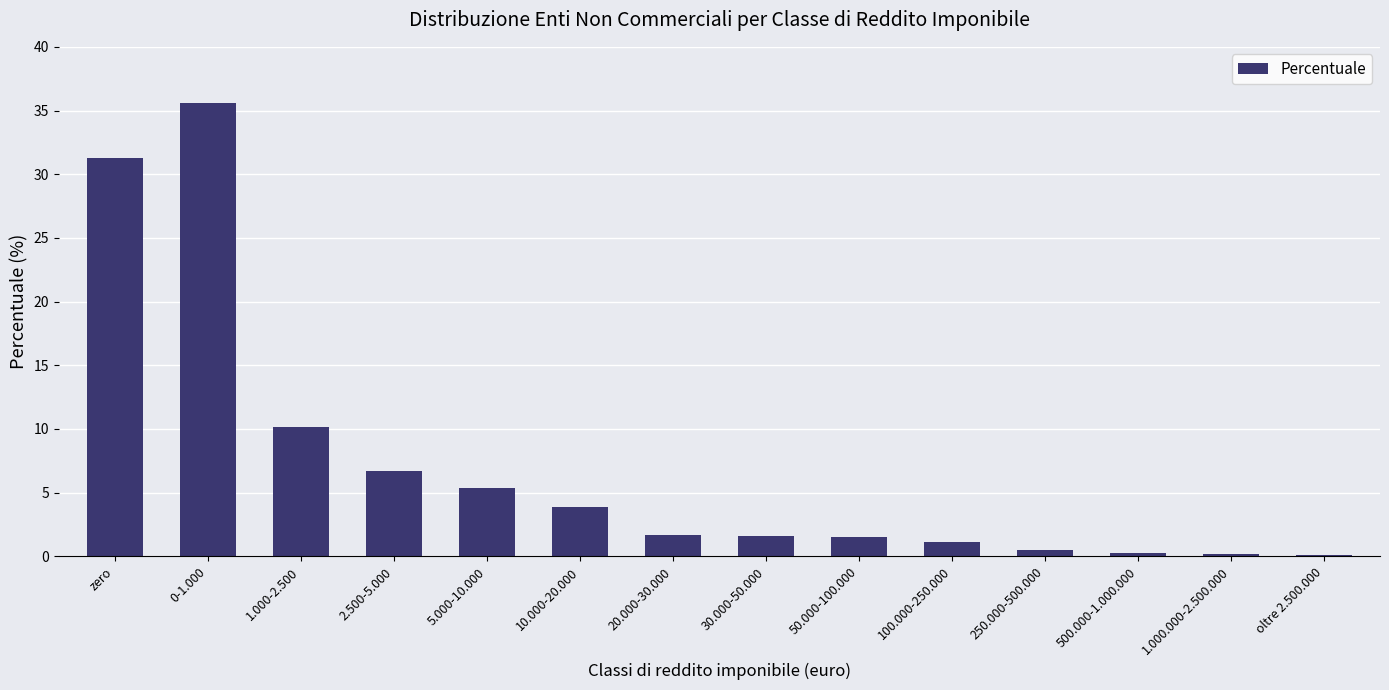

What is the difference between the values at 500.000-1.000.000 and 20.000-30.000?

1.4